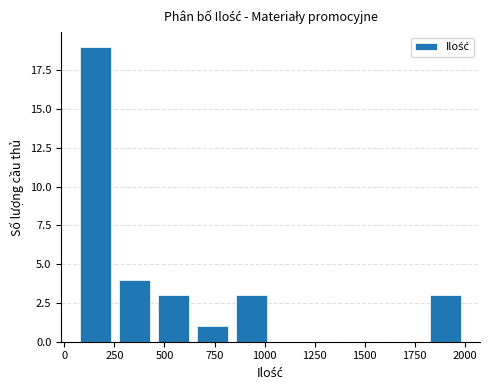

Reading left to right, extract all data points from this chart.

19	4	3	1	3	0	0	0	0	3